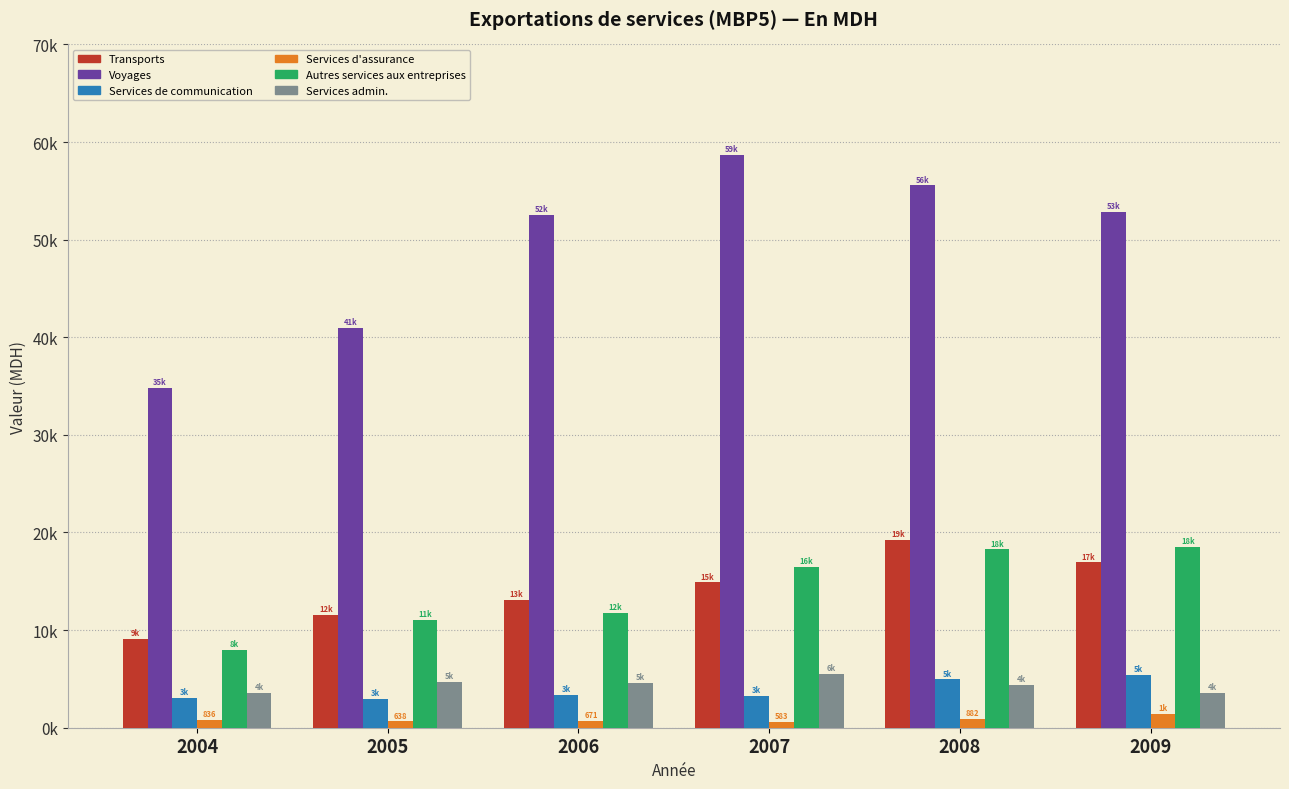

What are all the series names shown in the legend?

Transports, Voyages, Services de communication, Services d'assurance, Autres services aux entreprises, Services admin.